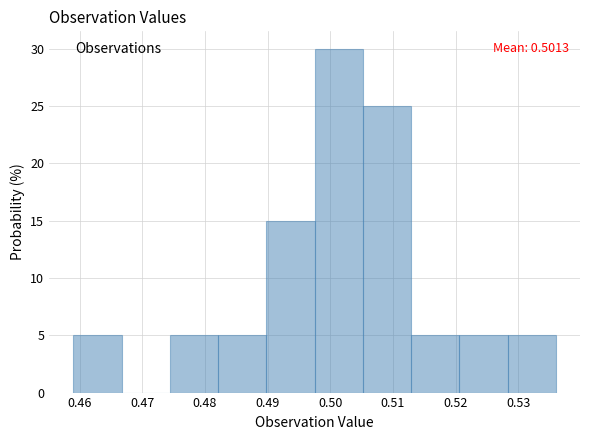

Over which range of the x-axis is the bar tallest?

0.498 to 0.505